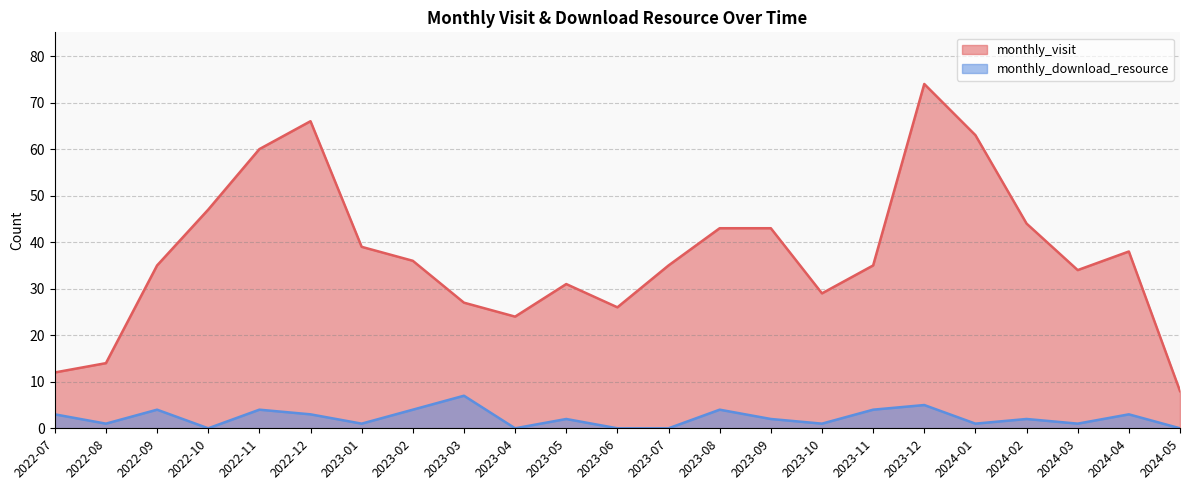

Where is the first local maximum for monthly_download_resource?

2022-09